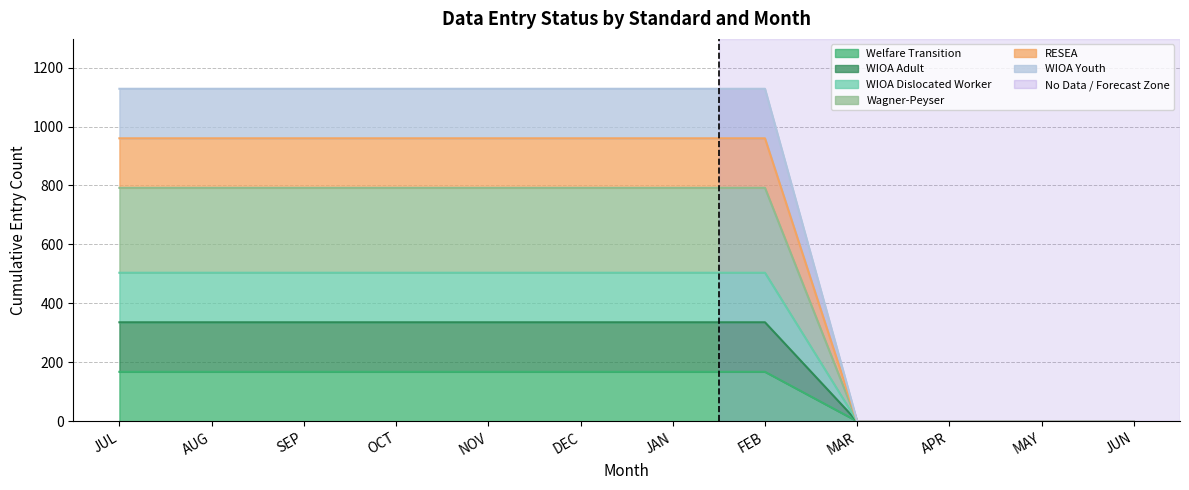

Rank the categories by WIOA Youth value from lowest to highest.

MAR, APR, MAY, JUN, JUL, AUG, SEP, OCT, NOV, DEC, JAN, FEB